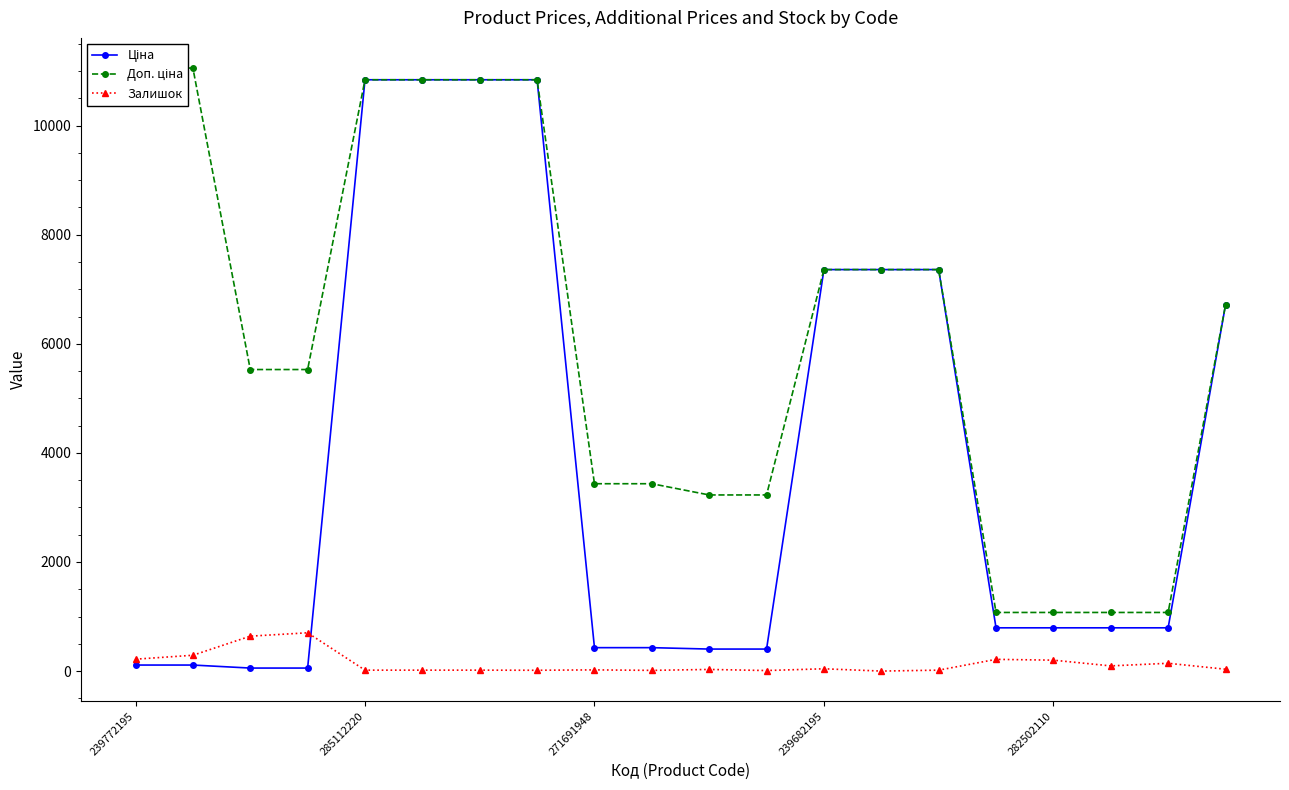

True or false: Ціна and Доп. ціна cross at least once.

False